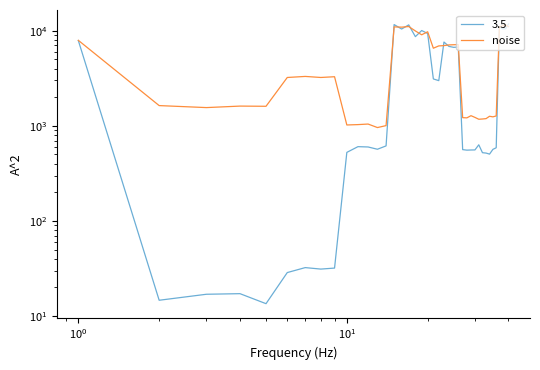

How many points are lower than both their immediate neighbors (excluding endpoints)?

11